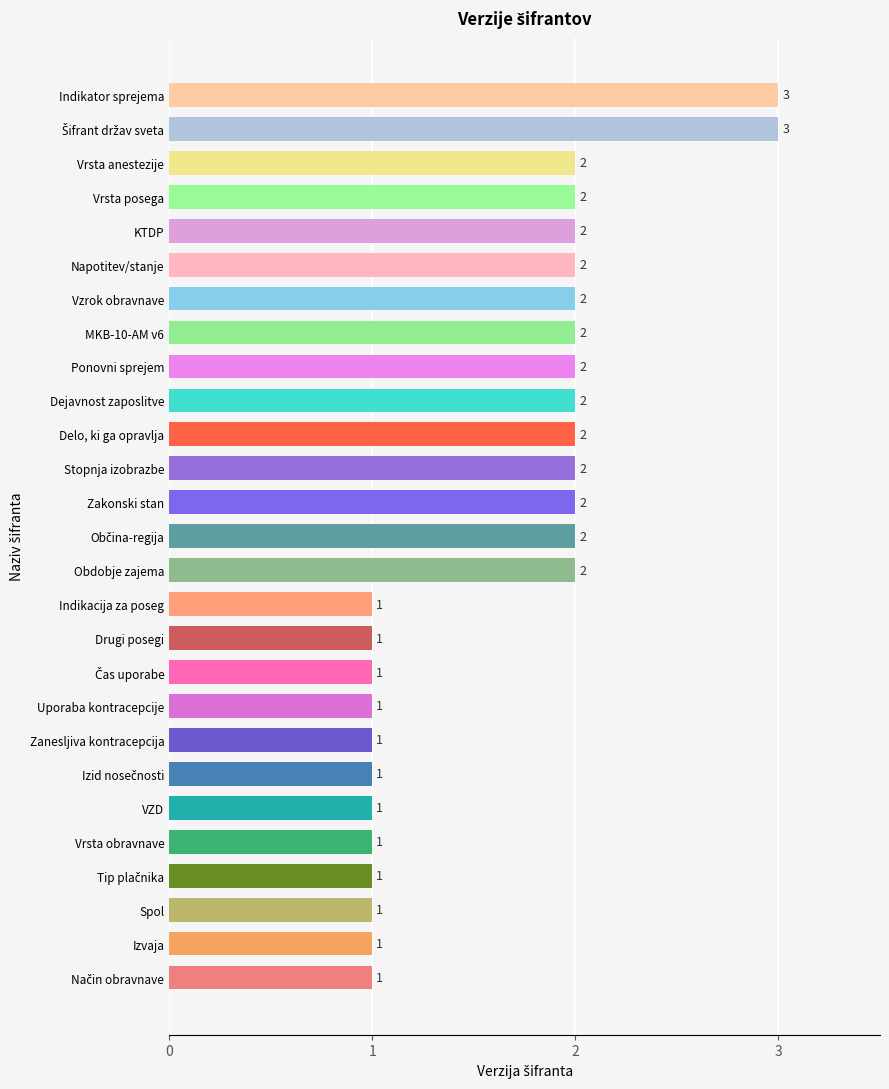

How many values are between 1 and 2?

25